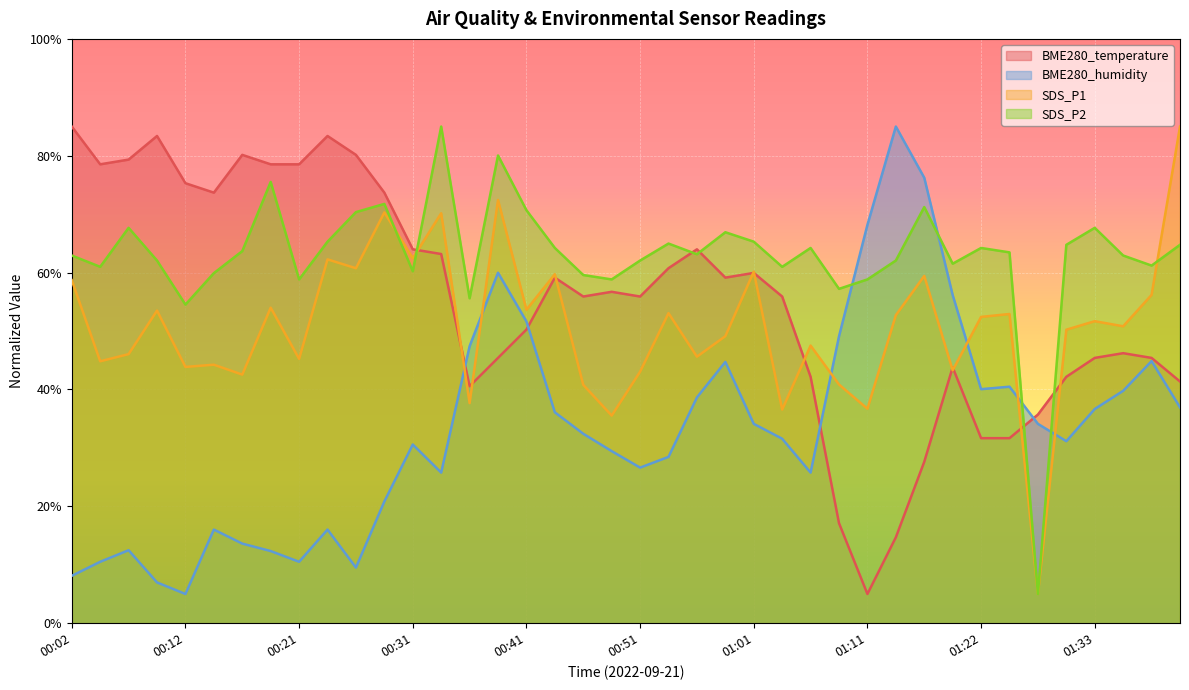

Reading right to left, extract all data points from this chart.

BME280_temperature: 01:41=41.4	01:38=45.4	01:35=46.2	01:33=45.4	01:30=42.2	01:28=35.7	01:25=31.7	01:22=31.7	01:19=43.8	01:16=27.6	01:14=14.7	01:11=5.0	01:08=17.1	01:06=42.2	01:03=55.9	01:01=59.9	00:58=59.1	00:56=64.0	00:53=60.8	00:51=55.9	00:48=56.7	00:46=55.9	00:43=59.1	00:41=50.3	00:38=45.4	00:36=40.6	00:33=63.2	00:31=64.0	00:29=73.7	00:26=80.2	00:24=83.4	00:21=78.5	00:19=78.5	00:16=80.2	00:14=73.7	00:12=75.3	00:09=83.4	00:07=79.3	00:04=78.5	00:02=85.0
BME280_humidity: 01:41=36.9	01:38=44.9	01:35=39.8	01:33=36.7	01:30=31.1	01:28=34.1	01:25=40.5	01:22=40.1	01:19=56.2	01:16=76.2	01:14=85.0	01:11=68.2	01:08=49.1	01:06=25.8	01:03=31.6	01:01=34.1	00:58=44.7	00:56=38.6	00:53=28.5	00:51=26.6	00:48=29.5	00:46=32.4	00:43=36.1	00:41=51.6	00:38=60.0	00:36=47.4	00:33=25.8	00:31=30.6	00:29=20.8	00:26=9.5	00:24=16.0	00:21=10.5	00:19=12.3	00:16=13.6	00:14=16.0	00:12=5.0	00:09=7.0	00:07=12.5	00:04=10.5	00:02=8.1
SDS_P1: 01:41=85.0	01:38=56.2	01:35=50.8	01:33=51.7	01:30=50.2	01:28=5.0	01:25=52.9	01:22=52.4	01:19=43.3	01:16=59.4	01:14=52.7	01:11=36.7	01:08=40.9	01:06=47.5	01:03=36.6	01:01=60.2	00:58=49.1	00:56=45.6	00:53=53.1	00:51=43.0	00:48=35.5	00:46=40.8	00:43=59.7	00:41=53.6	00:38=72.4	00:36=37.7	00:33=70.2	00:31=62.5	00:29=70.3	00:26=60.7	00:24=62.3	00:21=45.2	00:19=54.0	00:16=42.5	00:14=44.2	00:12=43.9	00:09=53.5	00:07=46.1	00:04=44.8	00:02=58.7
SDS_P2: 01:41=64.8	01:38=61.2	01:35=62.9	01:33=67.7	01:30=64.8	01:28=5.0	01:25=63.5	01:22=64.2	01:19=61.5	01:16=71.2	01:14=62.1	01:11=58.8	01:08=57.2	01:06=64.2	01:03=61.0	01:01=65.3	00:58=66.9	00:56=63.1	00:53=65.0	00:51=62.1	00:48=58.8	00:46=59.6	00:43=64.2	00:41=70.7	00:38=80.0	00:36=55.6	00:33=85.0	00:31=60.2	00:29=71.8	00:26=70.4	00:24=65.3	00:21=58.8	00:19=75.5	00:16=63.7	00:14=59.9	00:12=54.5	00:09=62.1	00:07=67.7	00:04=61.0	00:02=62.9